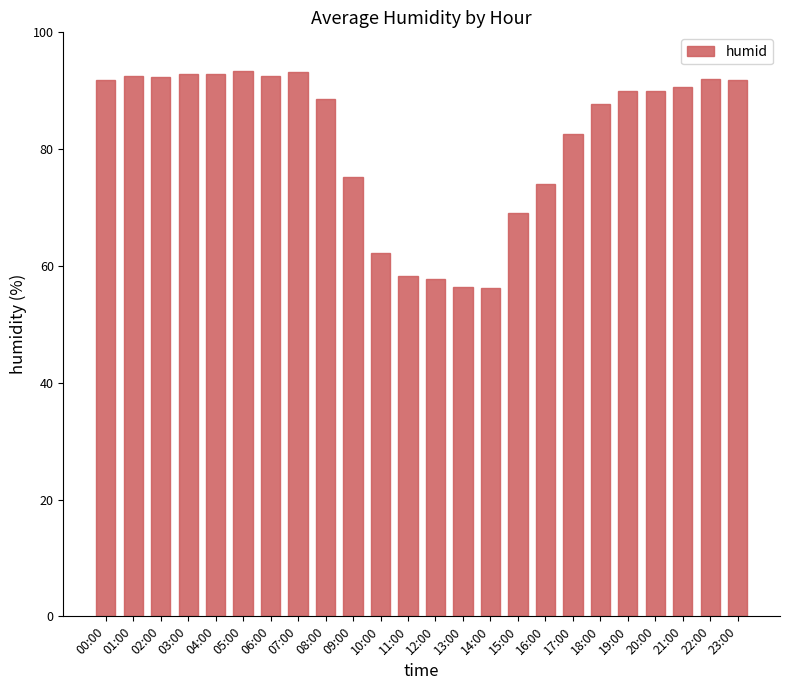

Is it true that the value at 03:00 is 92.9?

True